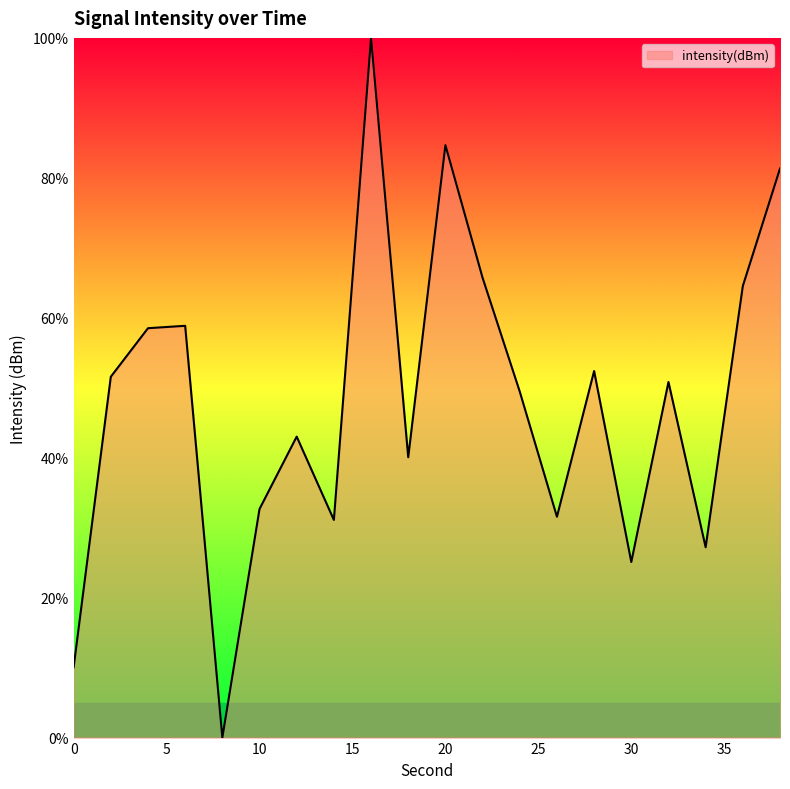

How many lines are shown in the chart?

1